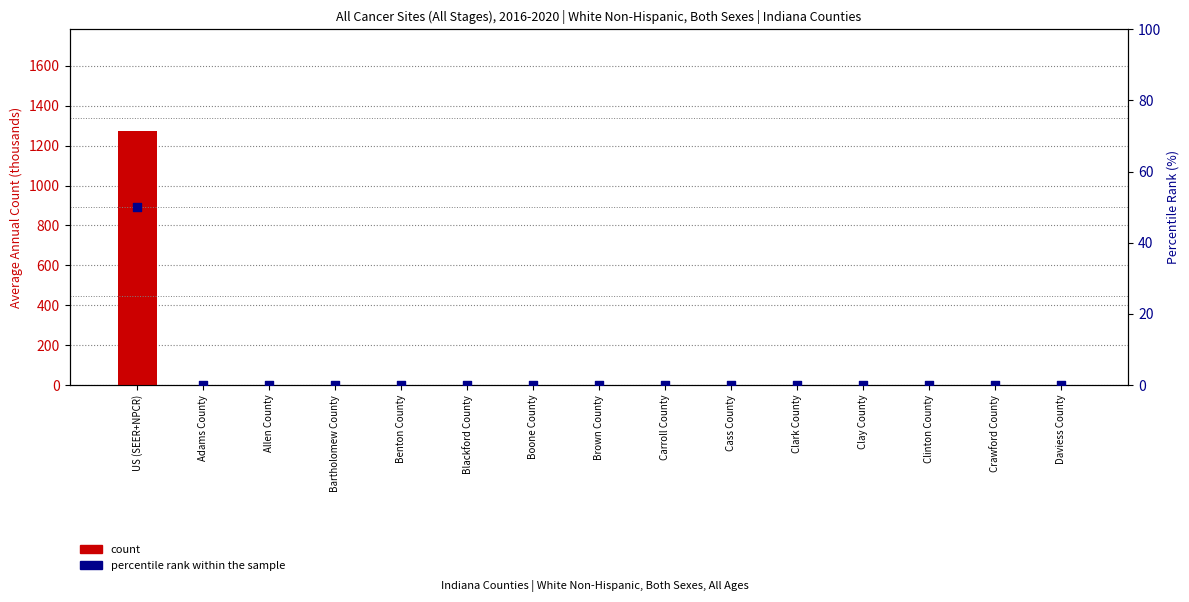

Which series has the widest spread of Y values?

count